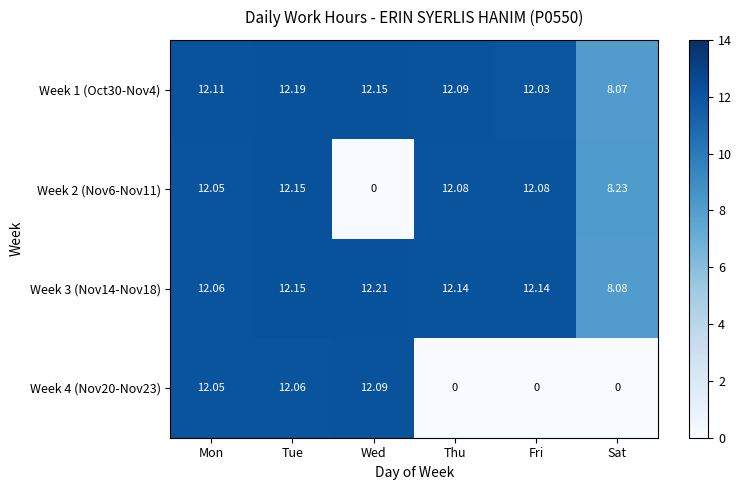

What is the total value across all series at Sat?

24.4